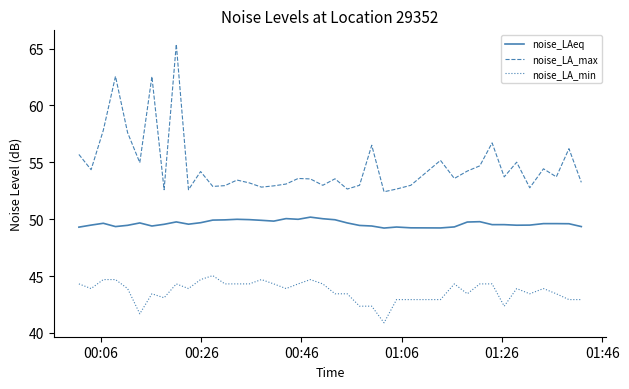

Rank the series by their maximum value, from lowest to highest.

noise_LA_min, noise_LAeq, noise_LA_max